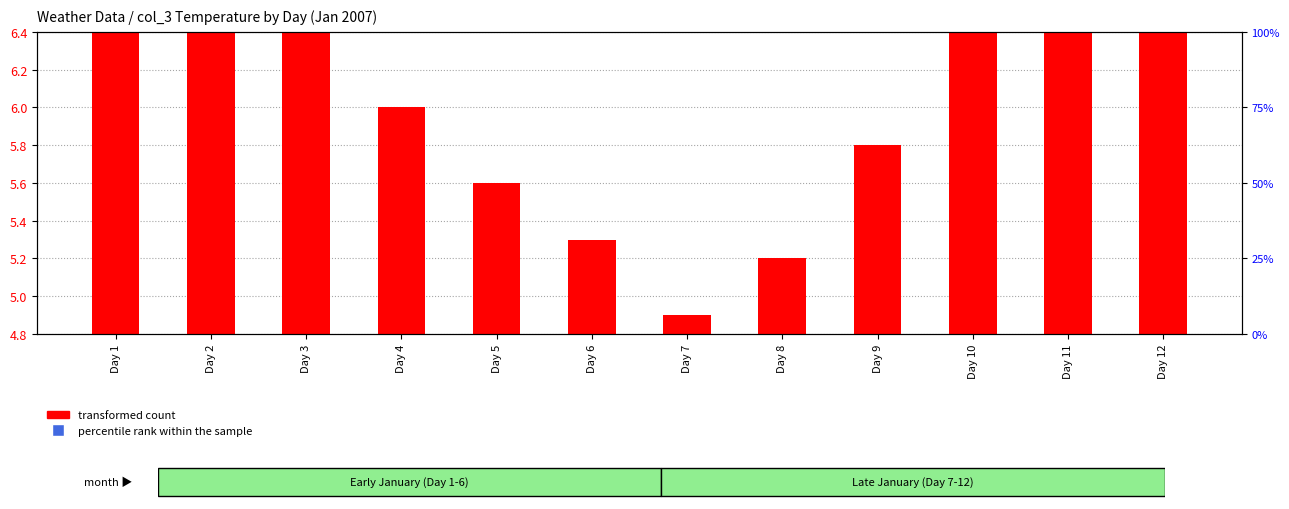

Which series contains the highest Y value?

percentile rank within the sample